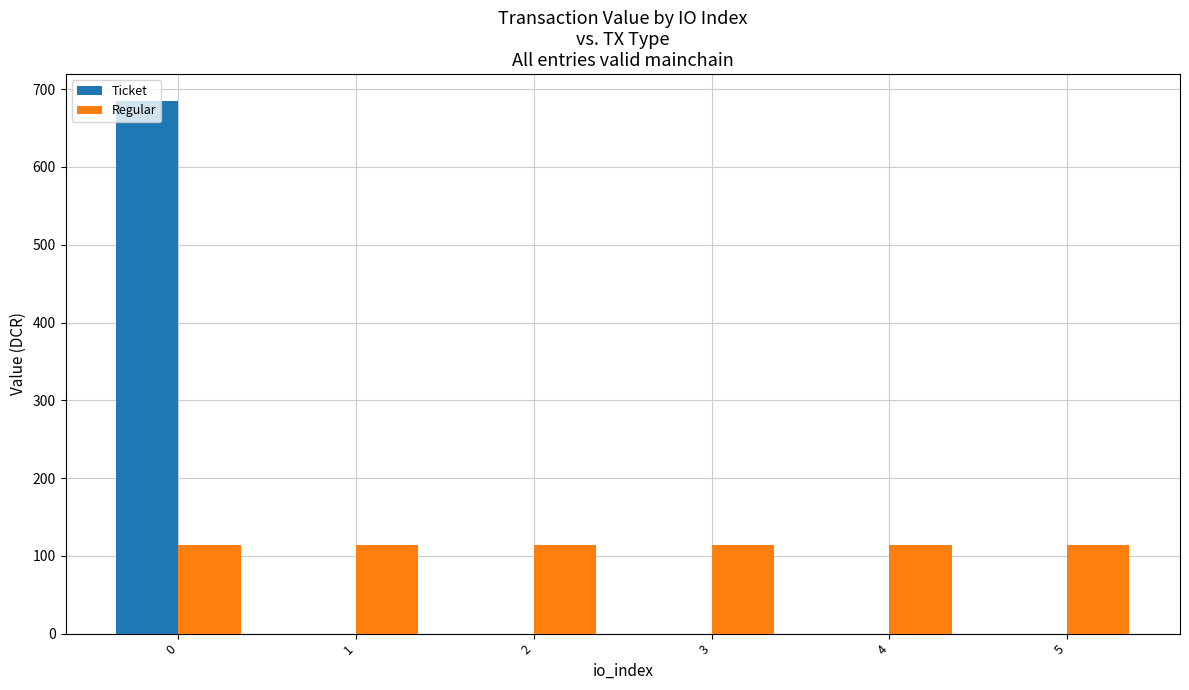

How many groups of bars are there?

6